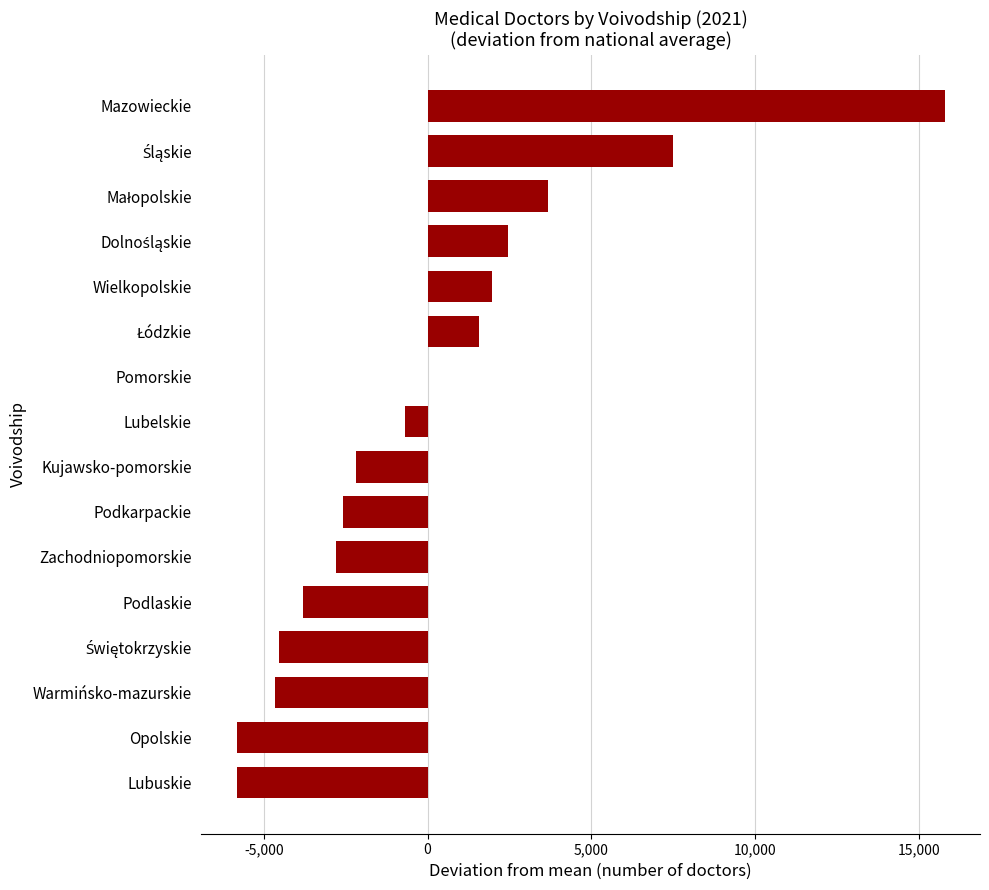

Between Zachodniopomorskie and Lubelskie, which is larger?

Lubelskie